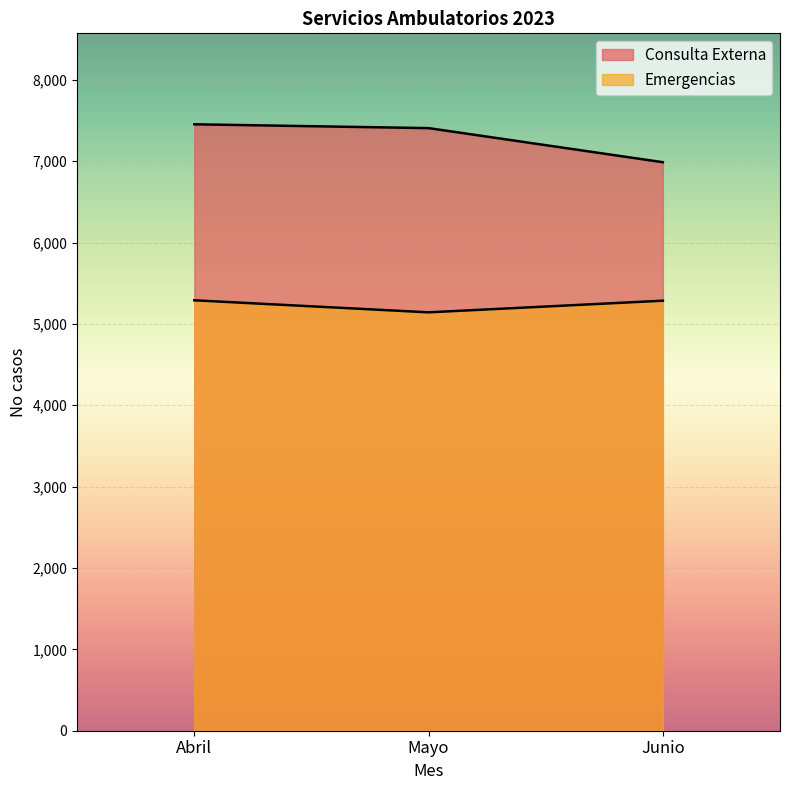

Which series has the largest range (max minus min)?

Consulta Externa